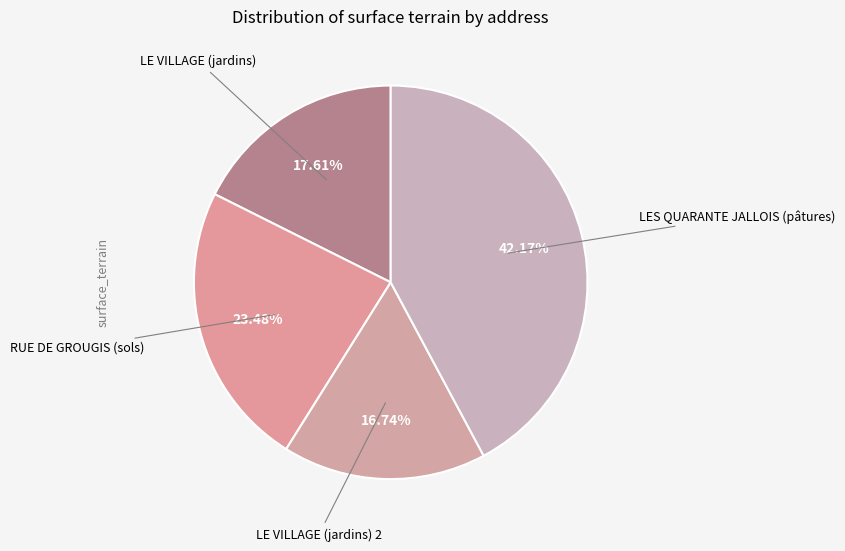

How many slices are in this pie chart?

4